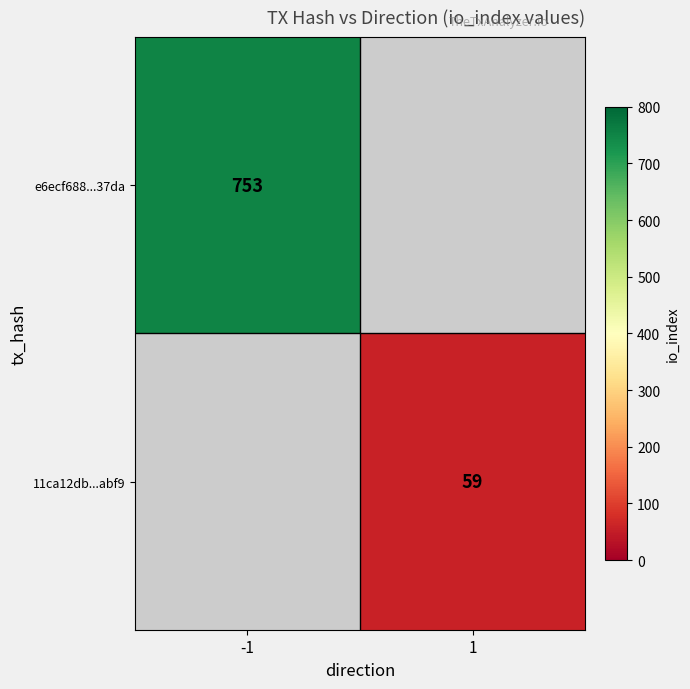

How many data points does each series have?

2